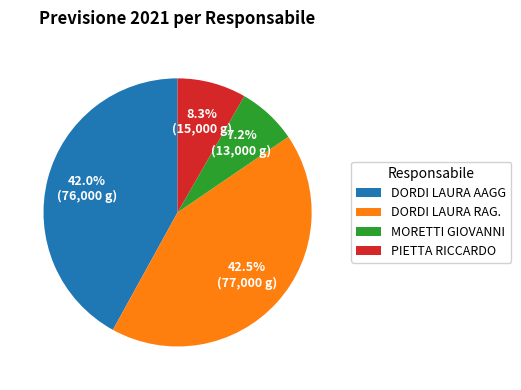

Approximately how many times larger is the value at DORDI LAURA RAG. compared to MORETTI GIOVANNI?

5.9